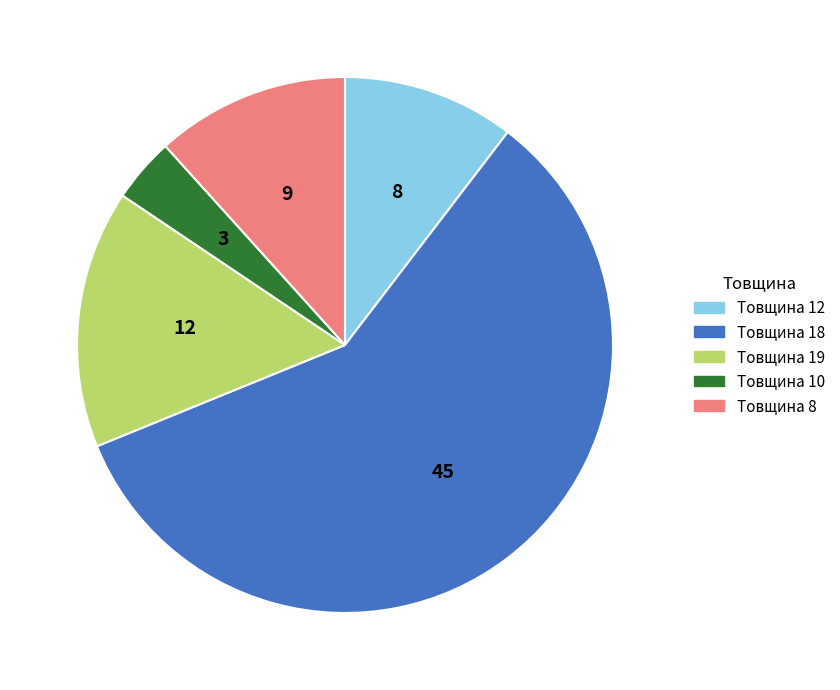

Rank the categories by value from lowest to highest.

Товщина 10, Товщина 12, Товщина 8, Товщина 19, Товщина 18